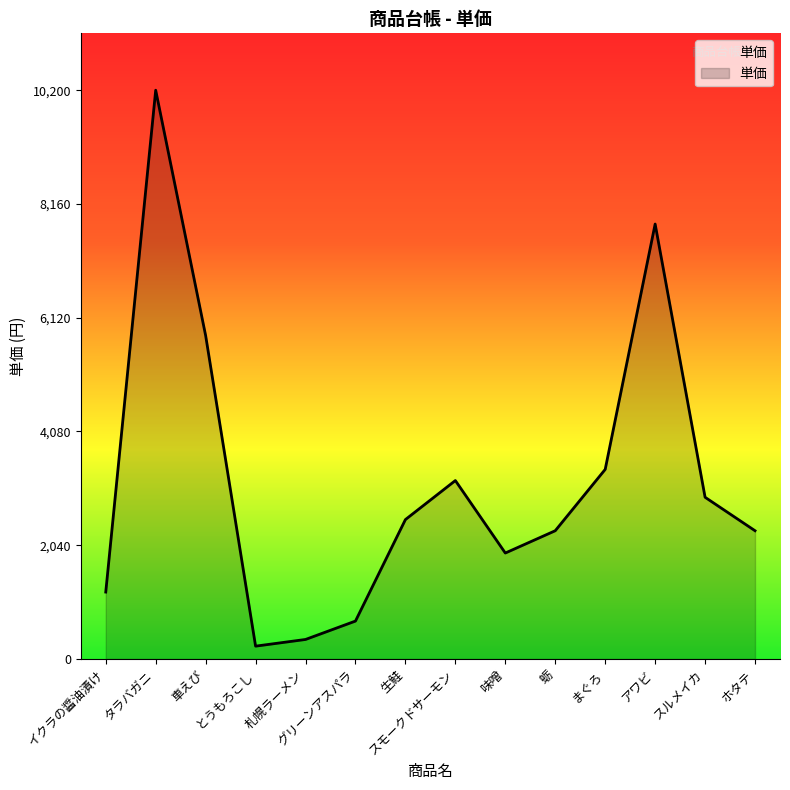

How many interior local valleys (lower than both neighbors) does the data have?

2